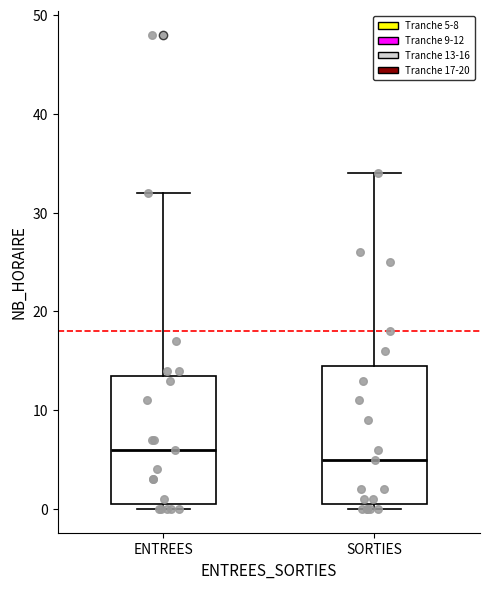

Which box is the tallest, from its lower edge to its upper edge?

SORTIES